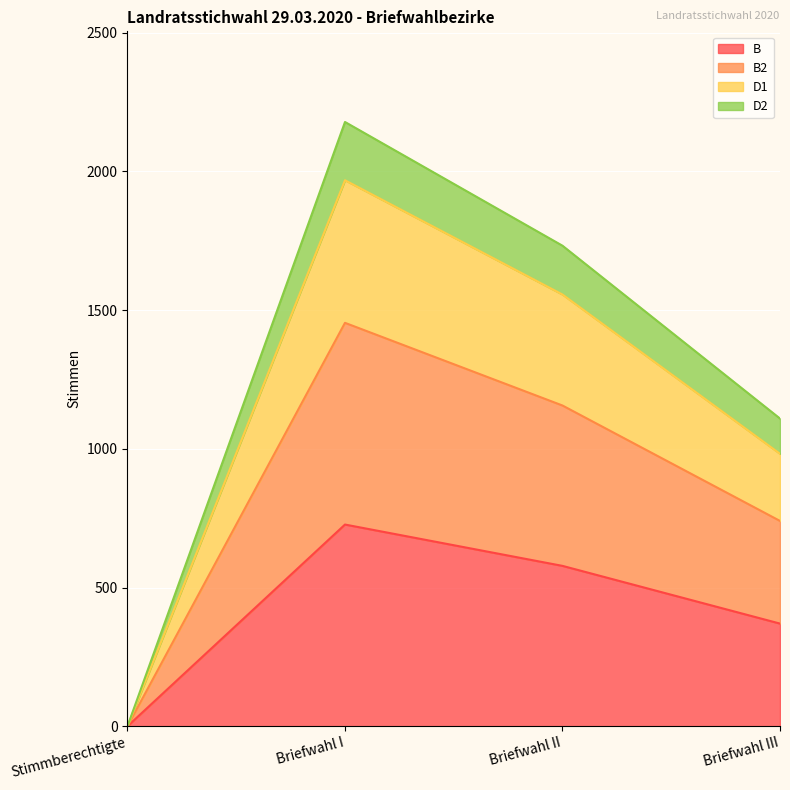

Reading left to right, transcribe all the data shown in this chart.

B: 0	727	578	370
B2: 0	1454	1156	740
D1: 0	1968	1556	982
D2: 0	2178	1732	1109